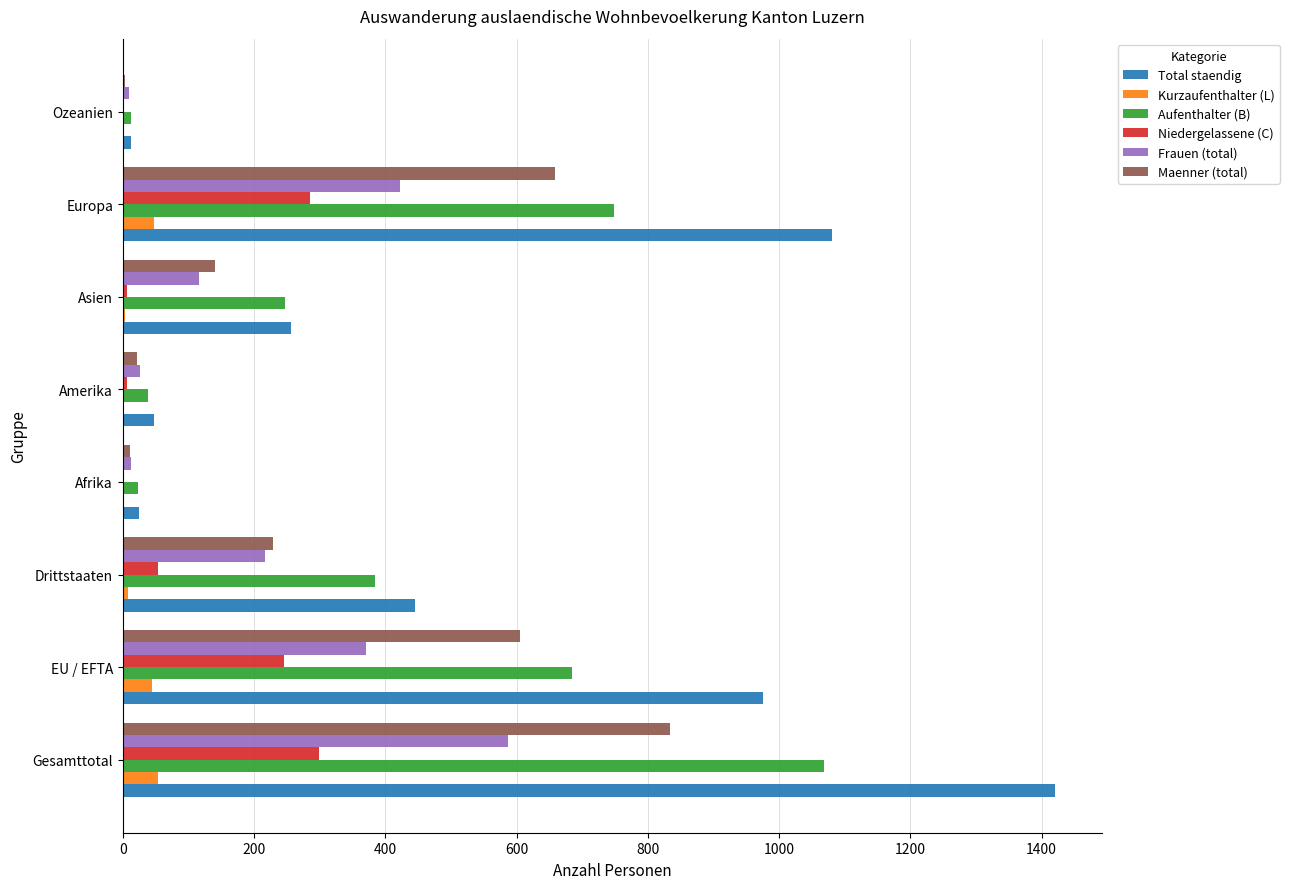

What is the greatest value displayed?

1421